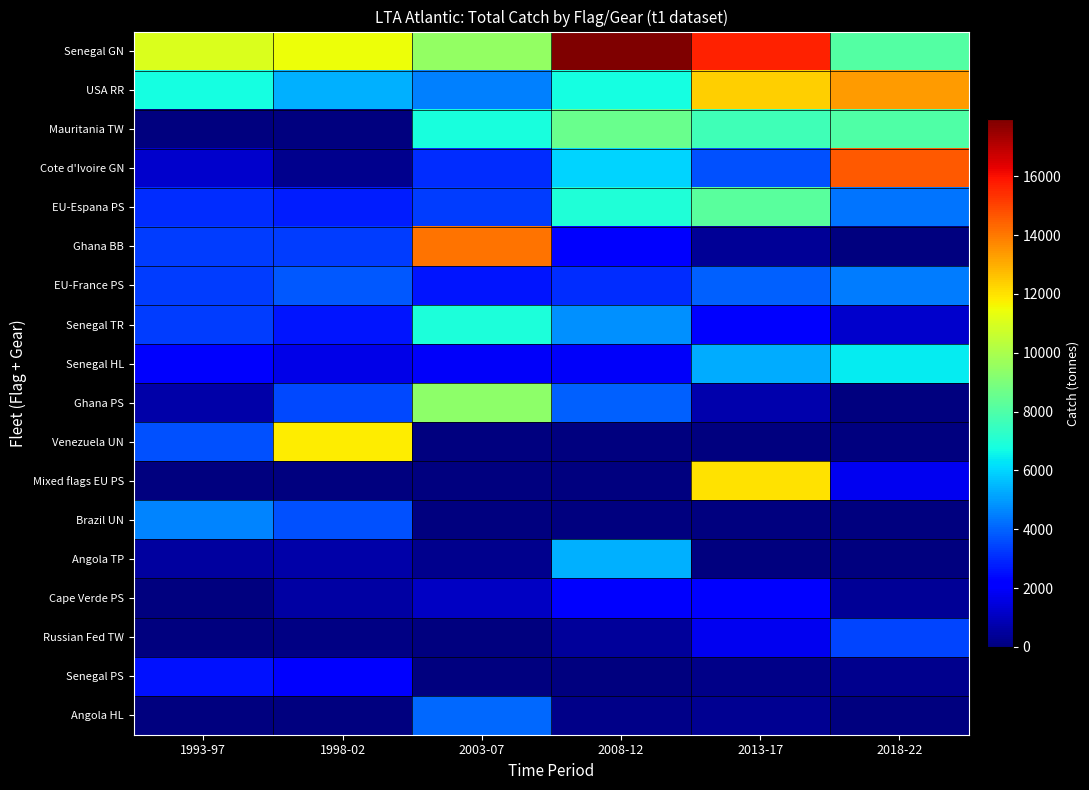

At how many categories does at least one series exceed 1846?

6